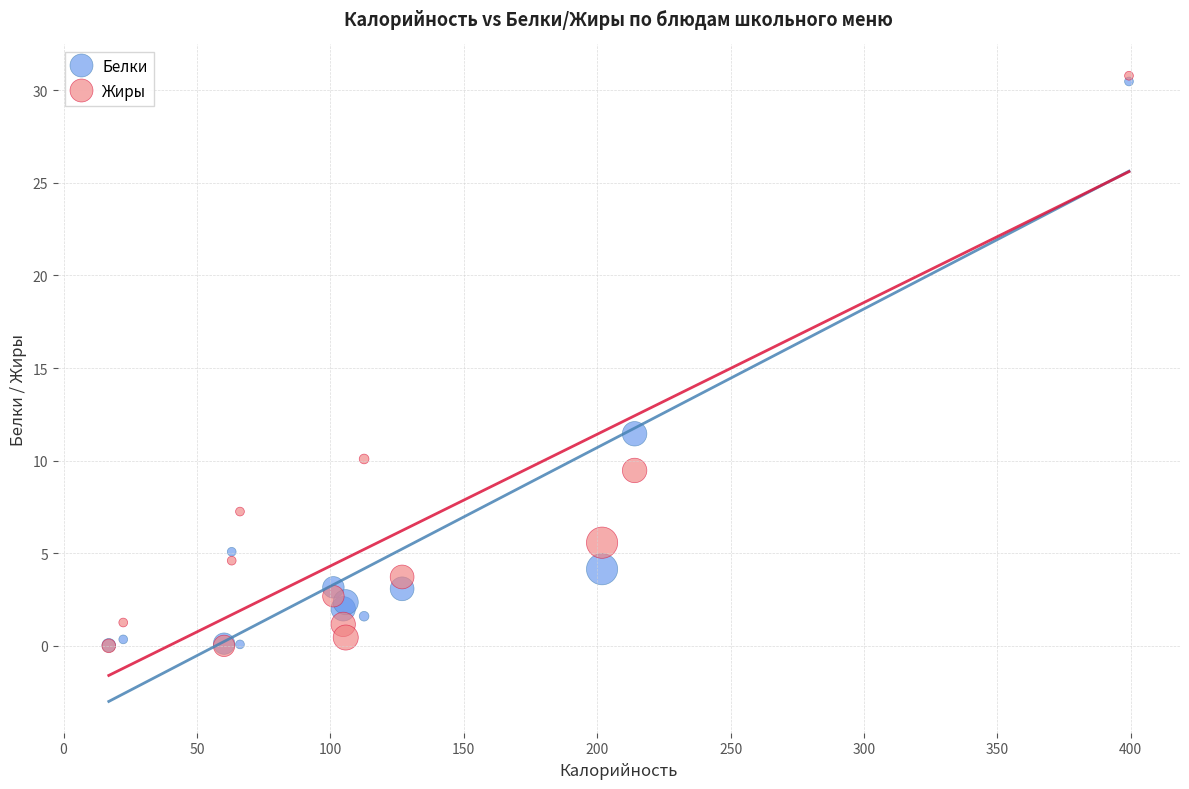

In the Жиры series, what Y value is closest to 15?

10.1